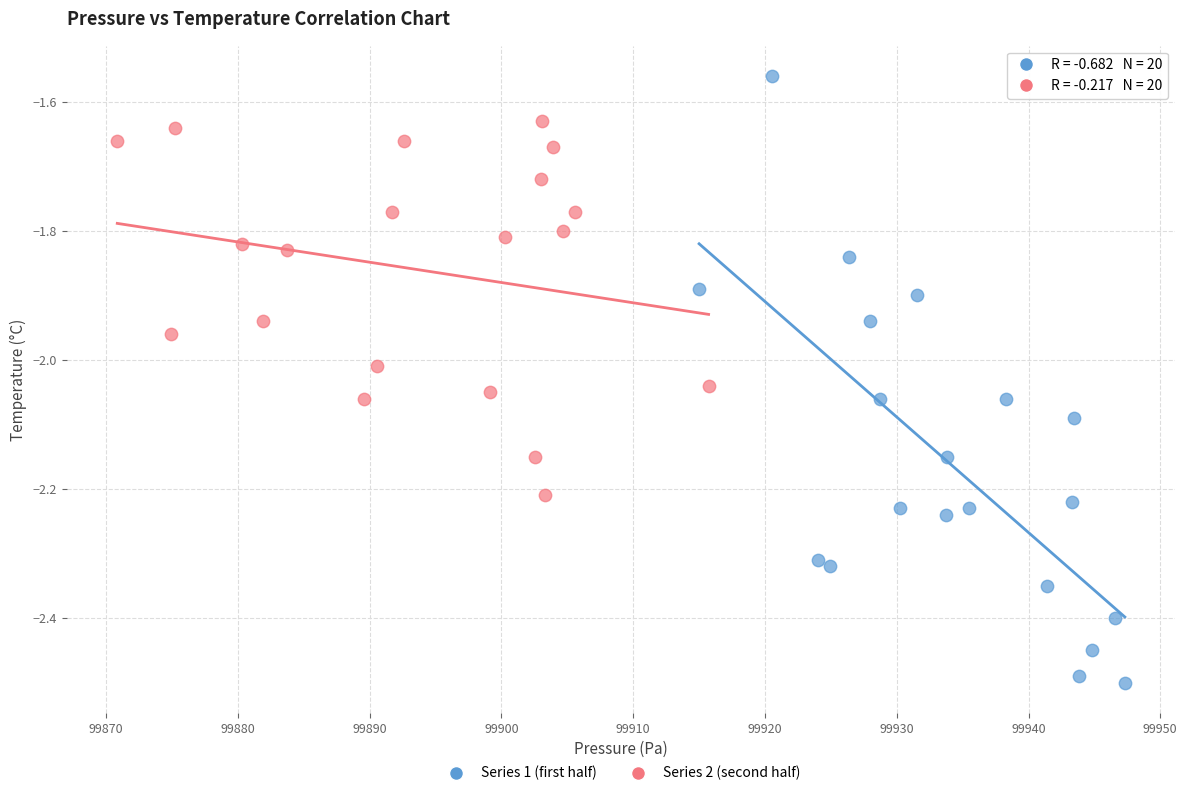

Which series contains the lowest Y value?

Series 1 (first half)